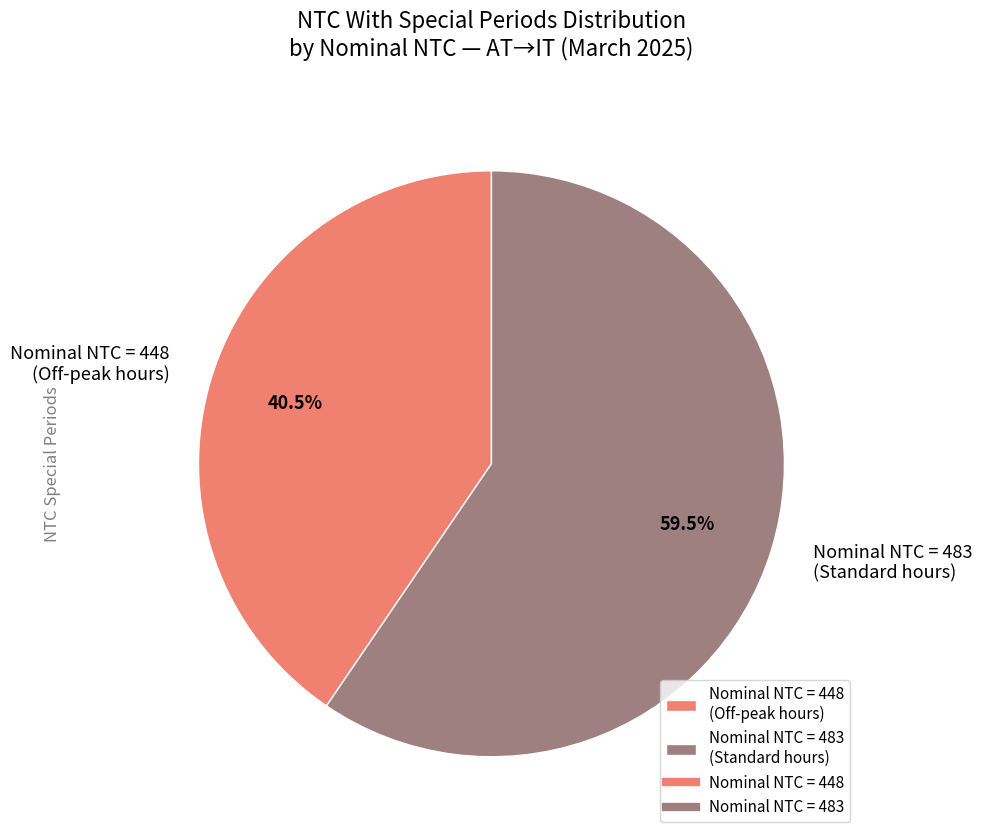

Is there a majority slice in this chart?

Yes